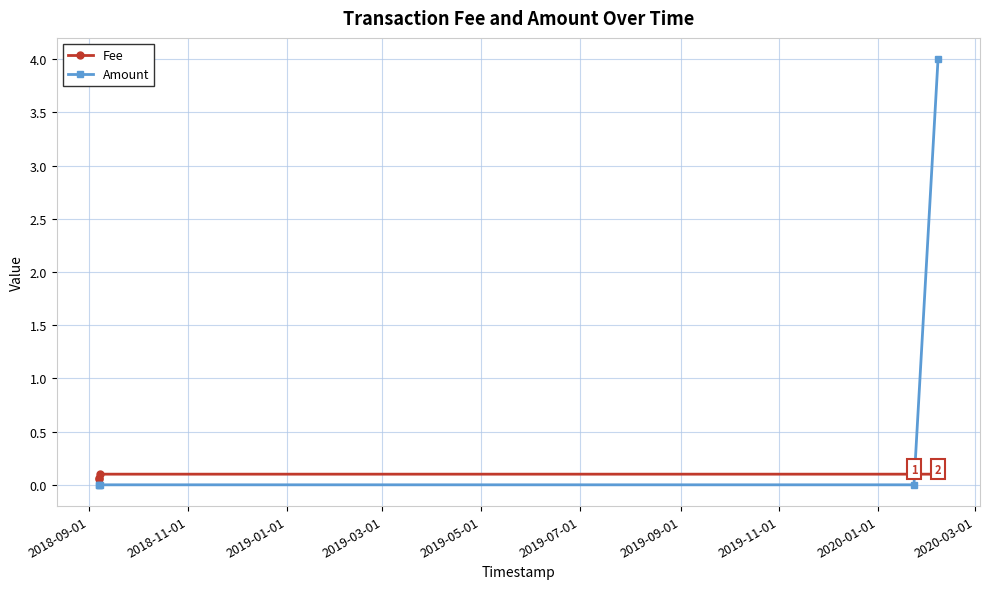

What are all the series names shown in the legend?

Fee, Amount